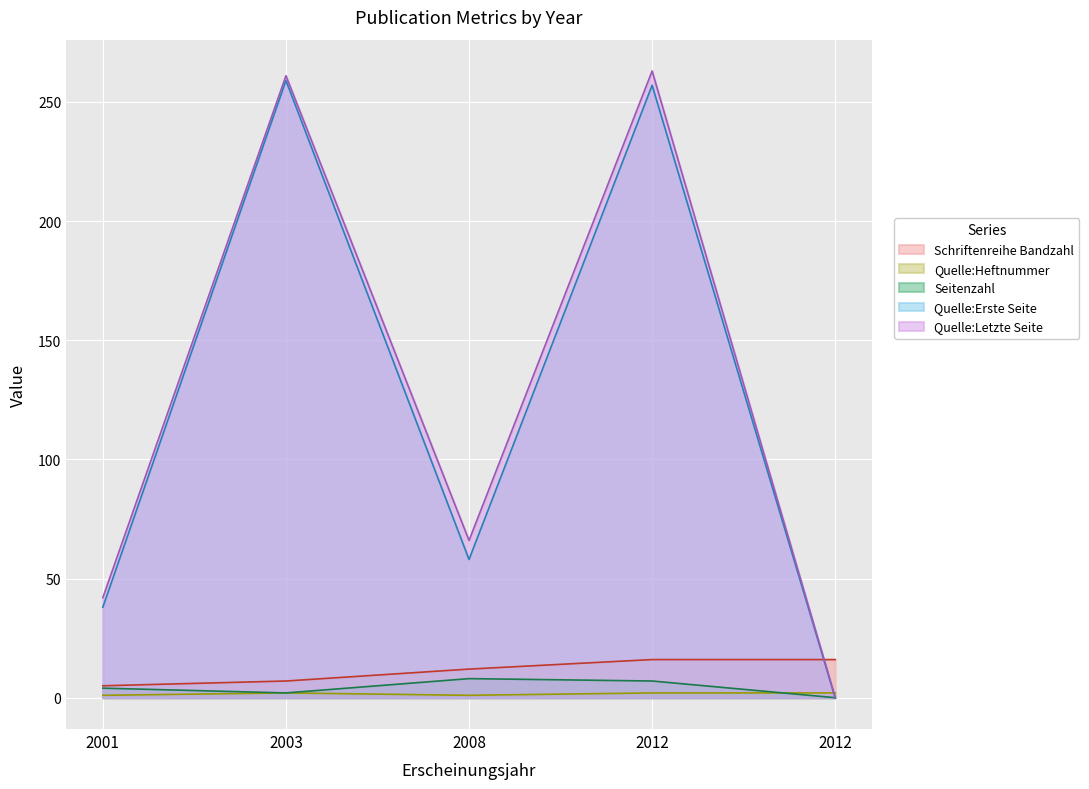

What is the difference between the second highest and second lowest values in the Quelle:Letzte Seite series?

219